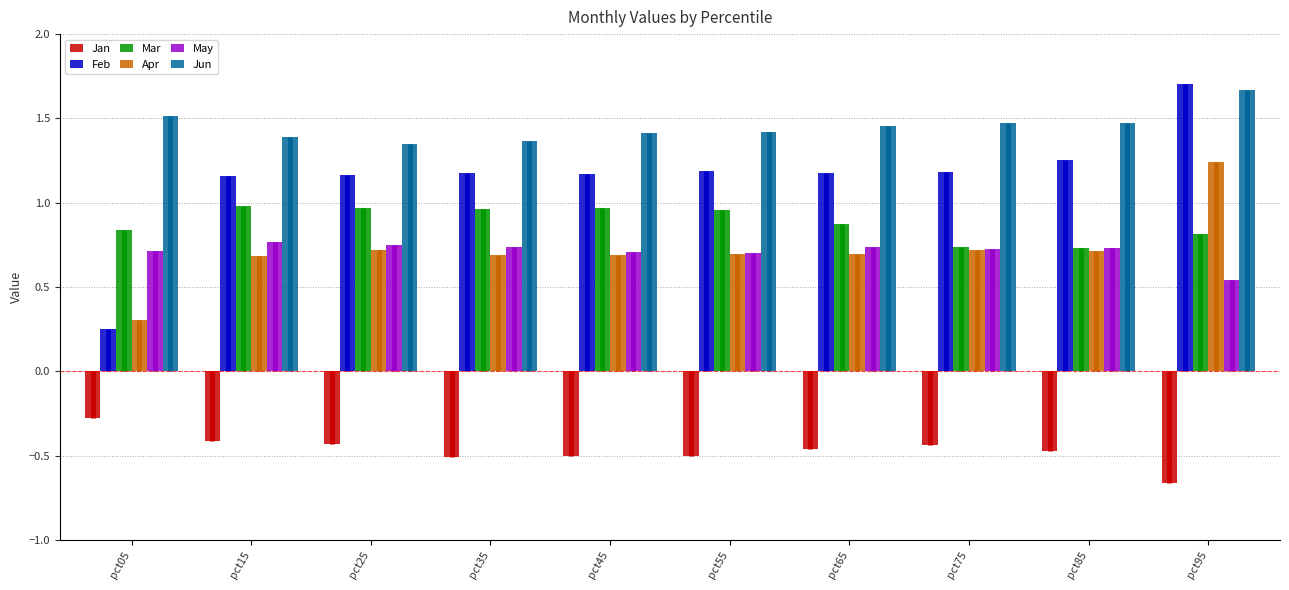

What is the sum of the Jun values at pct35 and pct85?

2.8